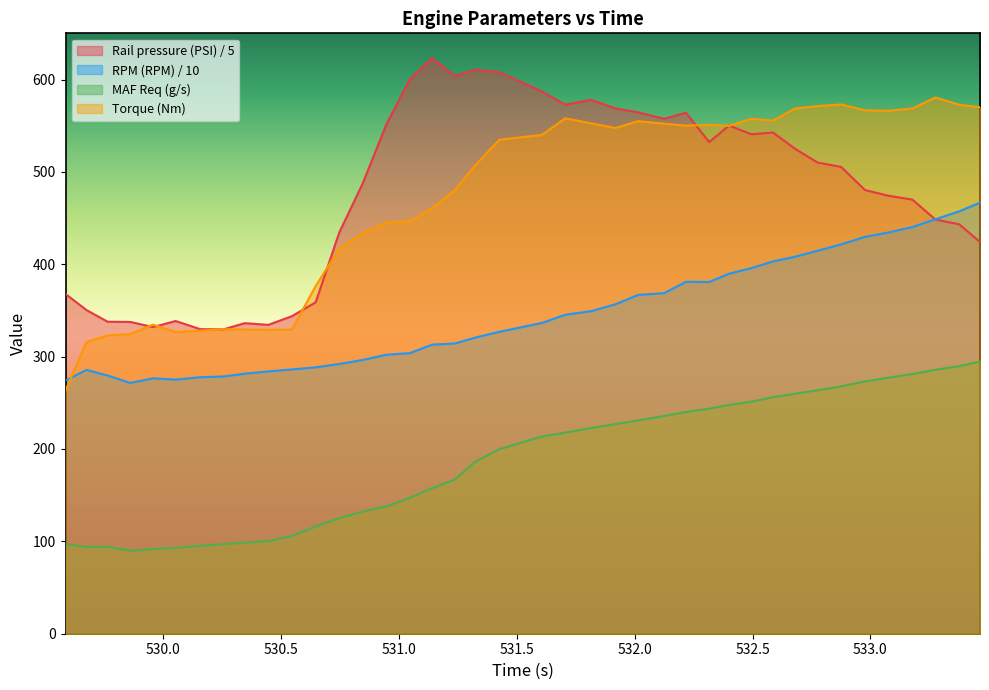

What is the maximum value shown in the chart?

623.1